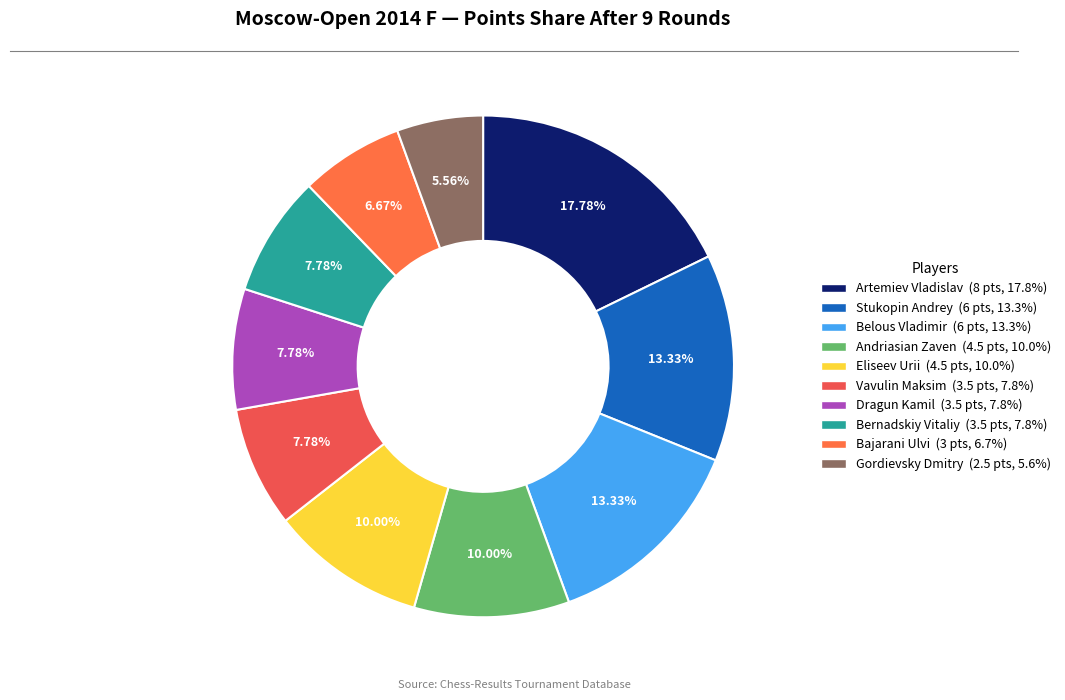

Count the number of slices in the pie.

10